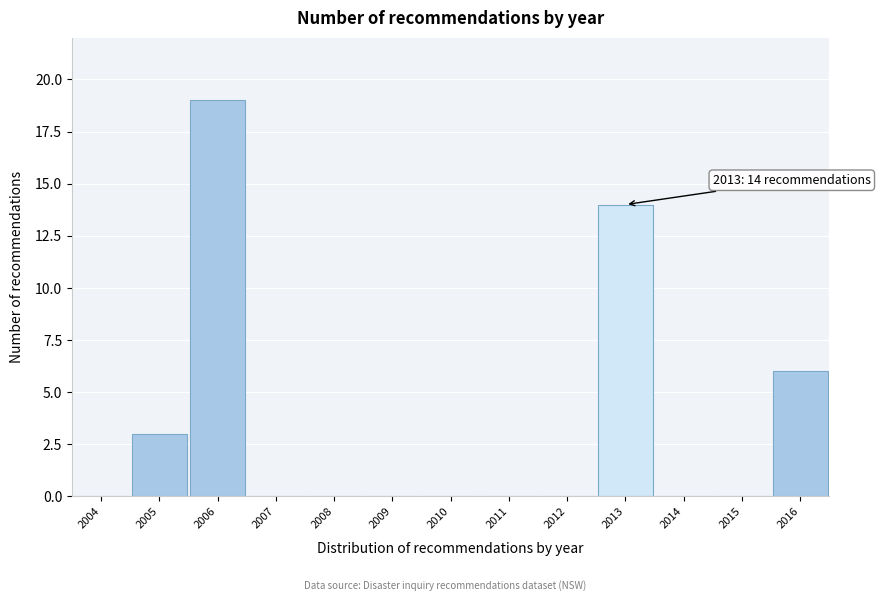

Reading left to right, transcribe all the data shown in this chart.

2004=0	2005=3	2006=19	2007=0	2008=0	2009=0	2010=0	2011=0	2012=0	2013=14	2014=0	2015=0	2016=6